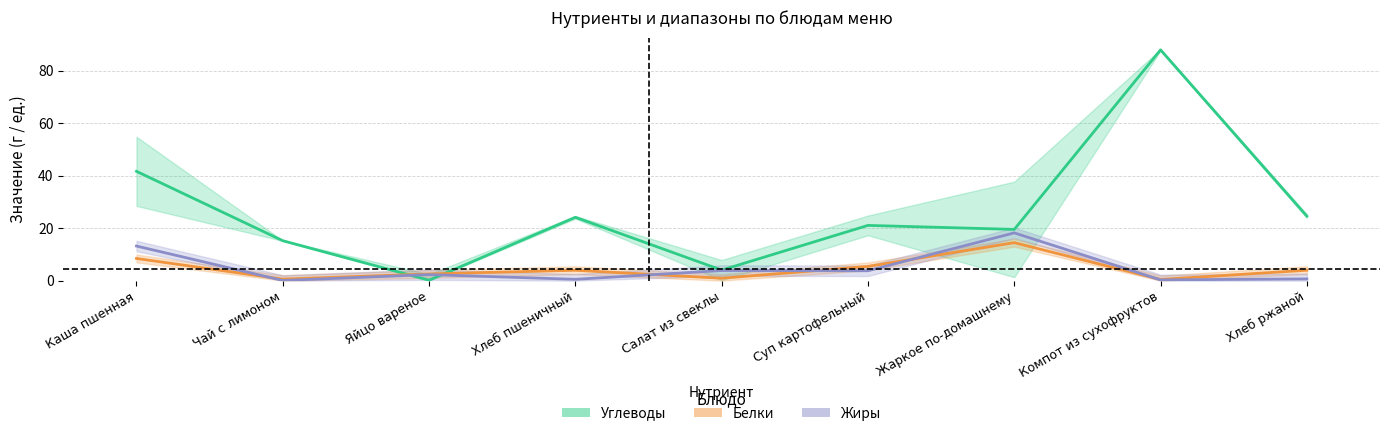

Which label corresponds to the smallest value in the chart?

Чай с лимоном